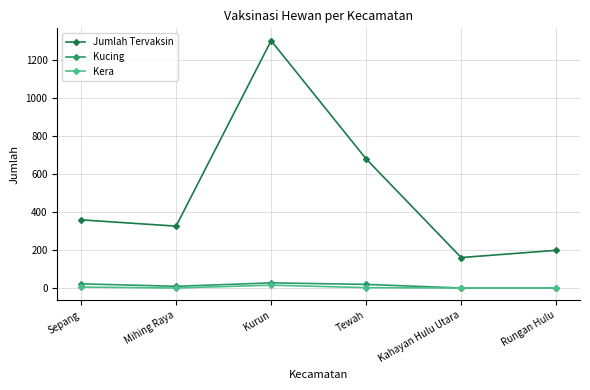

What is the approximate value of Jumlah Tervaksin at Kurun, to the nearest 100?

1300